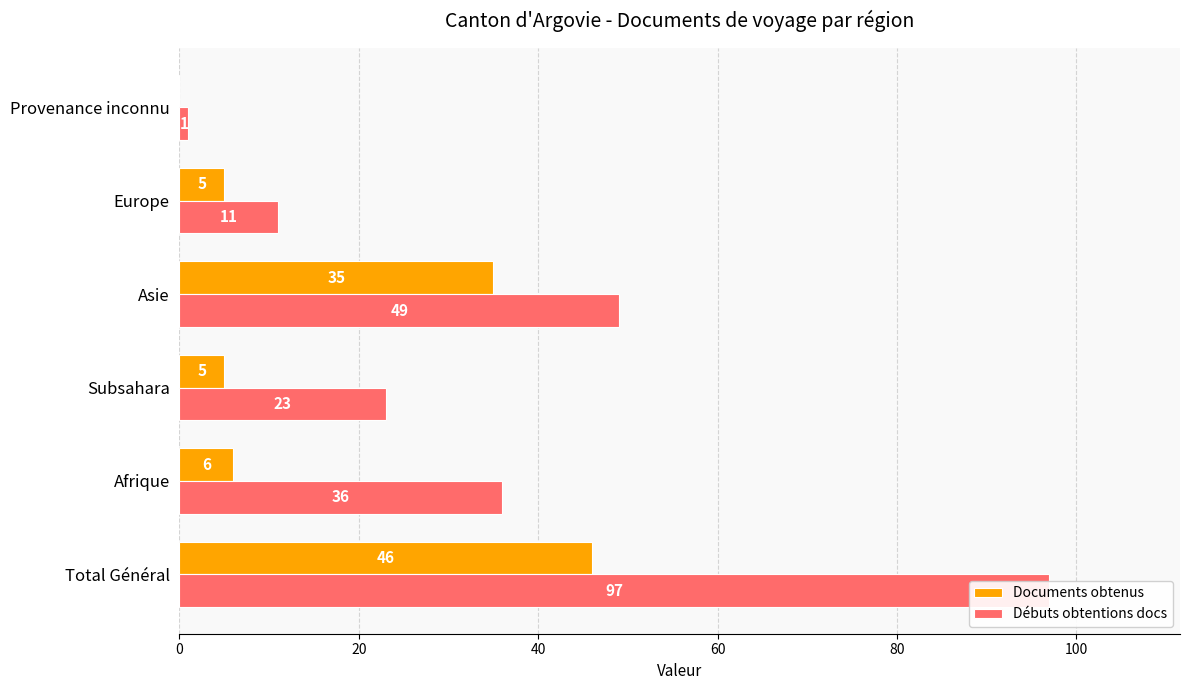

Between 80 and 100, which series saw the biggest shift?

Débuts obtentions docs